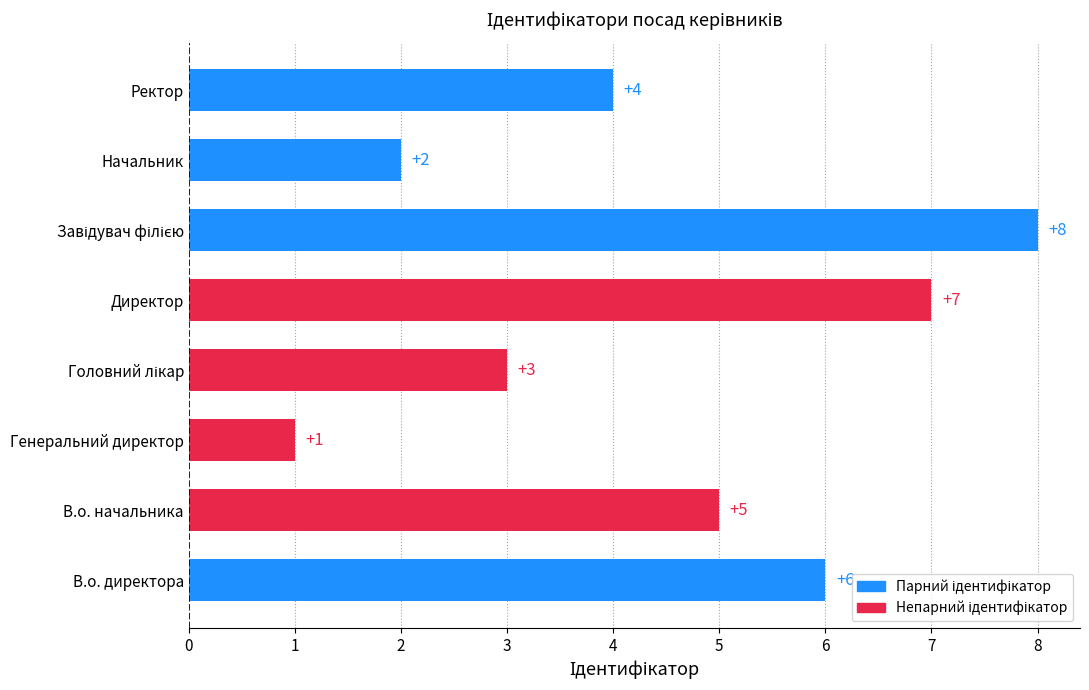

How many distinct data groups are displayed?

1